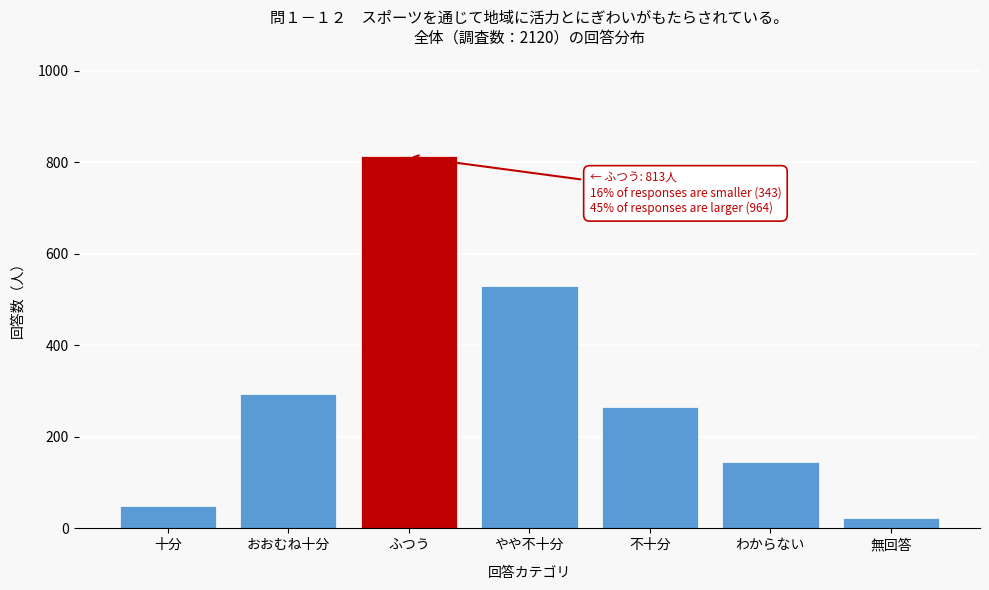

Reading left to right, list all the values displayed in this chart.

十分=49	おおむね十分=294	ふつう=813	やや不十分=529	不十分=266	わからない=146	無回答=23